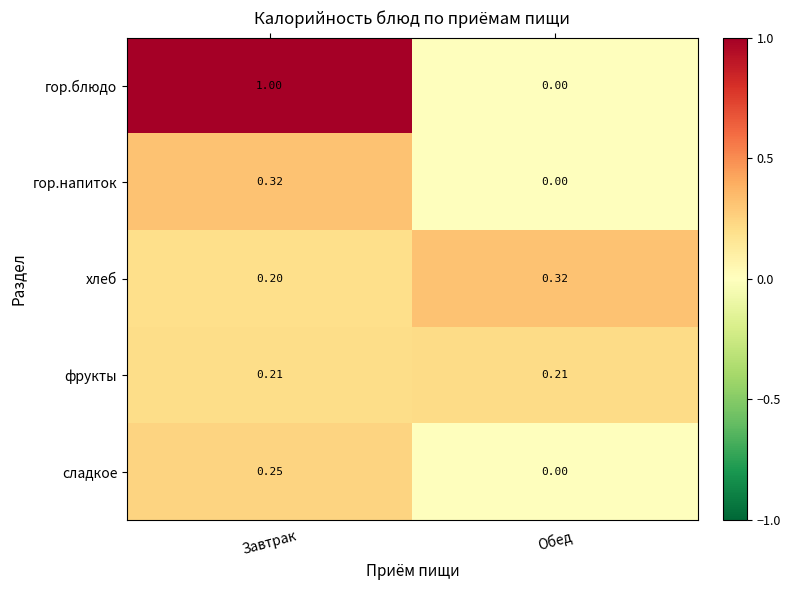

Which series has the largest total across all categories?

гор.блюдо